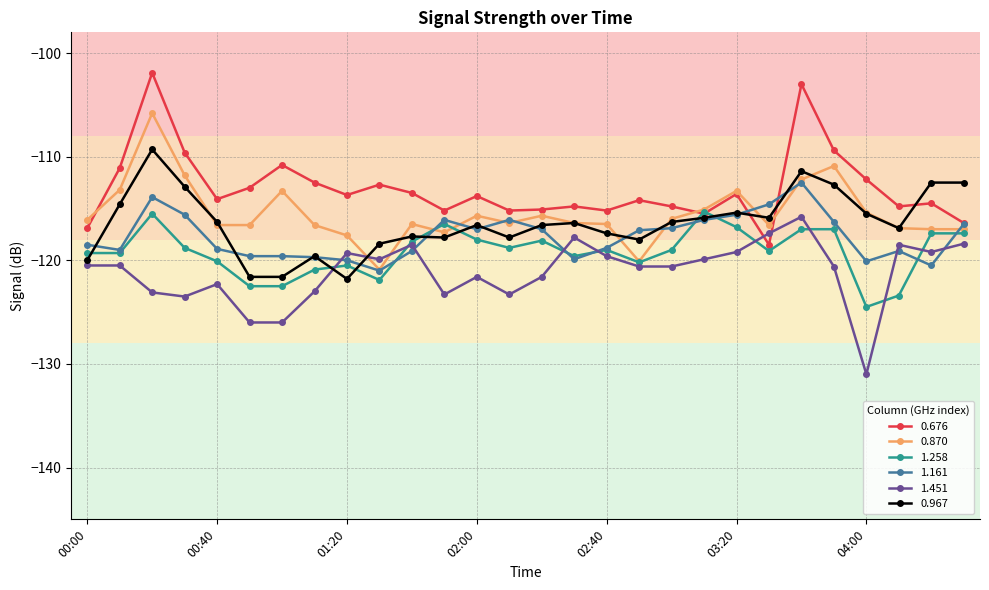

How many intersections are there between 1.451 and 0.676?

2